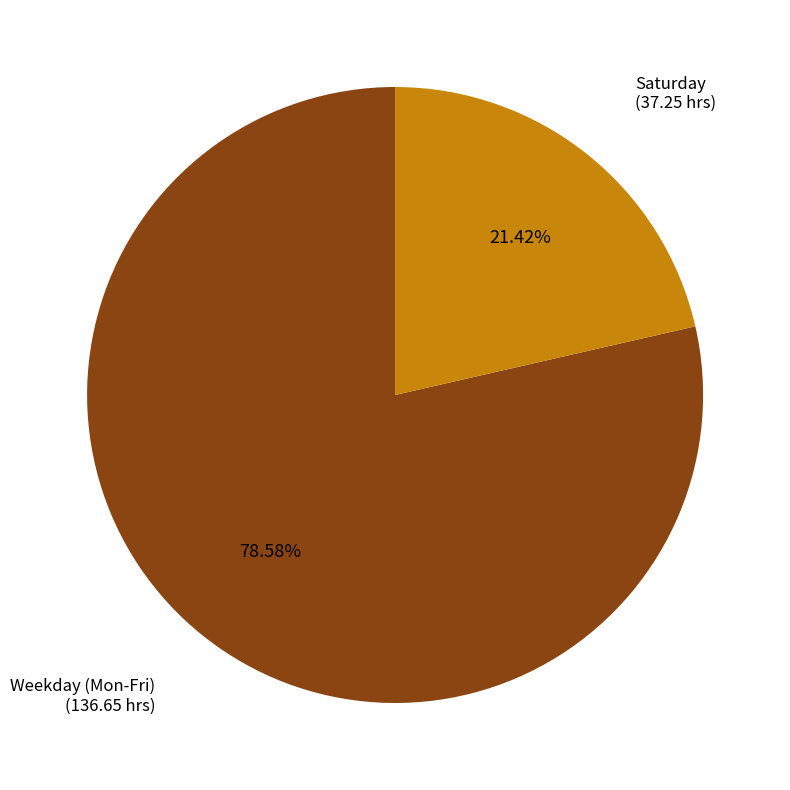

Is there a majority slice in this chart?

Yes